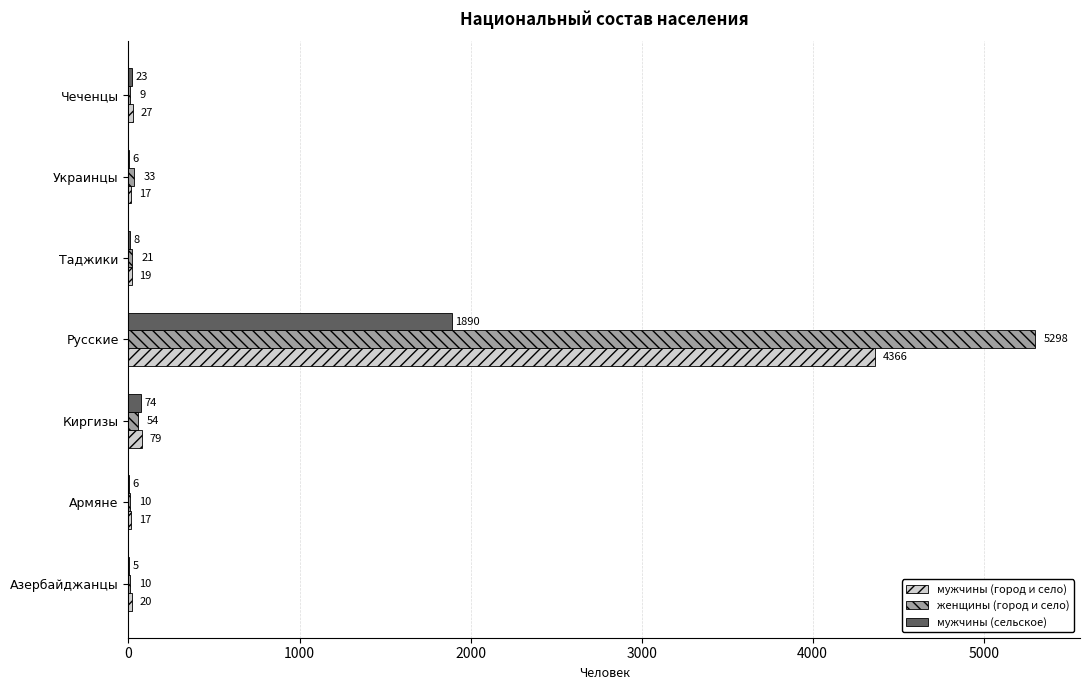

What is the approximate value of мужчины (сельское) at Таджики?

8